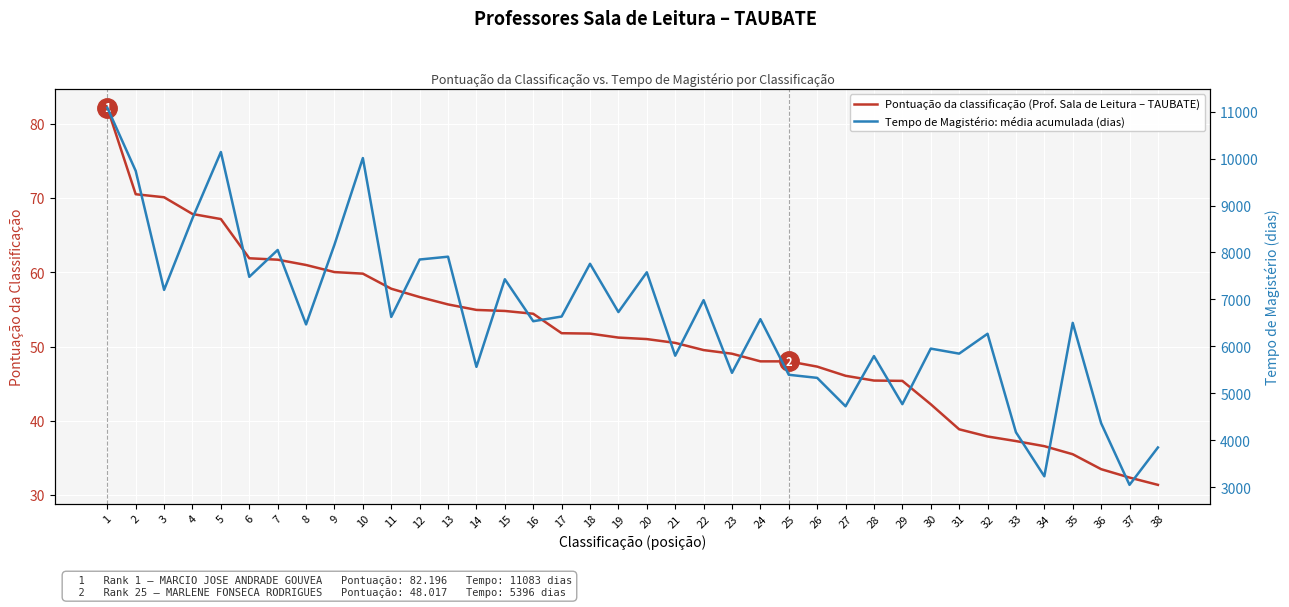

Reading left to right, list all the values displayed in this chart.

Pontuação da classificação (Prof. Sala de Leitura – TAUBATE): 82.2	70.5	70.1	67.9	67.2	61.9	61.7	61.0	60.0	59.8	57.8	56.7	55.7	54.9	54.8	54.4	51.8	51.8	51.2	51.0	50.5	49.5	49.0	48.0	48.0	47.3	46.1	45.4	45.4	42.2	38.9	37.9	37.3	36.6	35.5	33.5	32.4	31.4
Tempo de Magistério: média acumulada (dias): 11083.0	9737.0	7203.0	8728.0	10139.0	7481.0	8053.0	6468.0	8166.0	10010.0	6627.0	7850.0	7910.0	5564.0	7430.0	6536.0	6636.0	7759.0	6731.0	7578.0	5802.0	6985.0	5437.0	6580.0	5396.0	5330.0	4725.0	5794.0	4770.0	5953.0	5846.0	6269.0	4172.0	3234.0	6501.0	4365.0	3052.0	3848.0